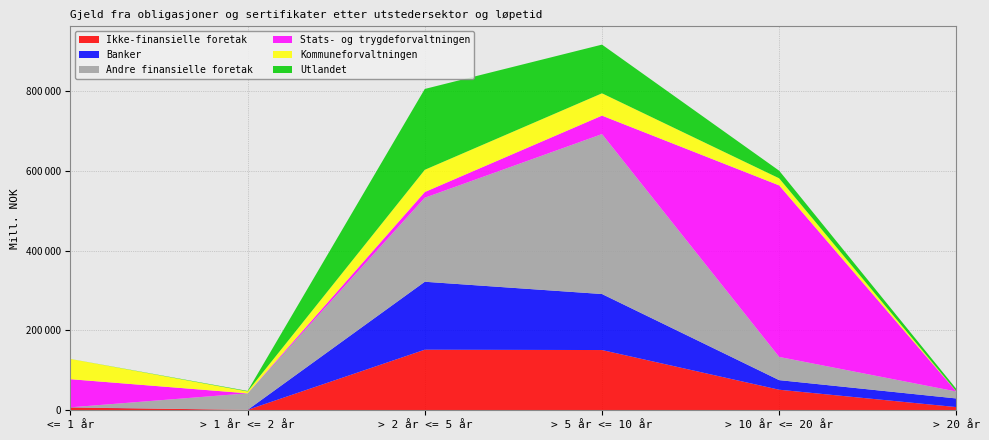

Reading left to right, extract all data points from this chart.

Ikke-finansielle foretak: 6906	980	151745	150929	51487	7998
Banker: 491	0	170282	140345	24028	21614
Andre finansielle foretak: 0	41500	210476	400751	58159	17442
Stats- og trygdeforvaltningen: 70489	0	14365	46250	429783	0
Kommuneforvaltningen: 50687	4719	55670	55897	17724	240
Utlandet: 92	1286	202555	121982	19073	6066